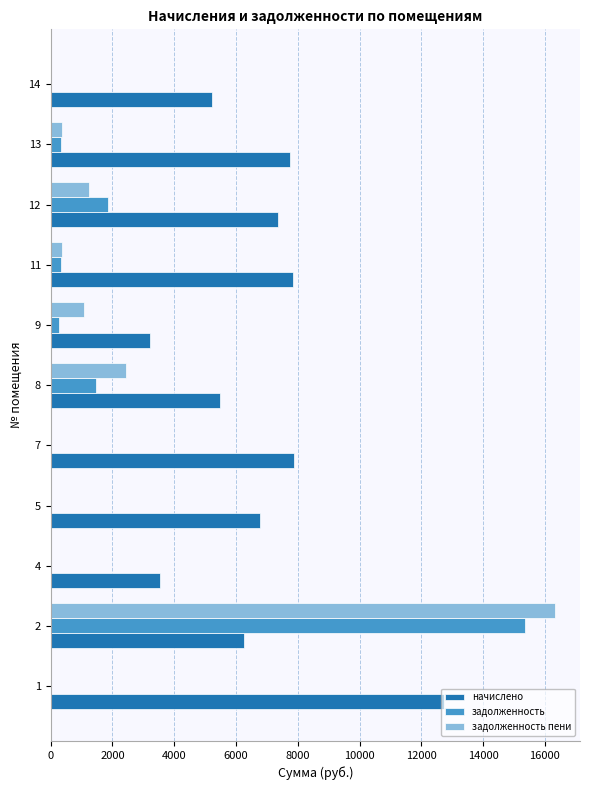

What is the maximum value shown in the chart?

16323.1